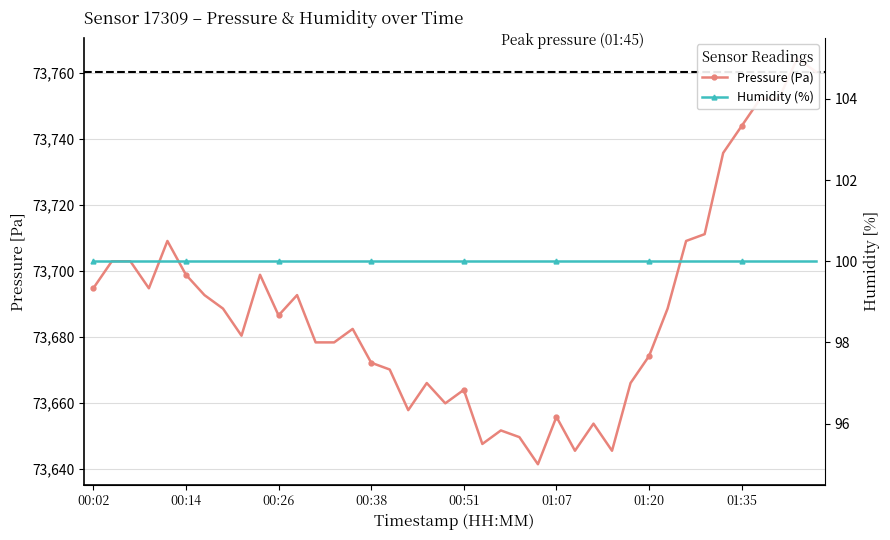

What is the difference between the maximum and minimum values in the pressure series?

123.1